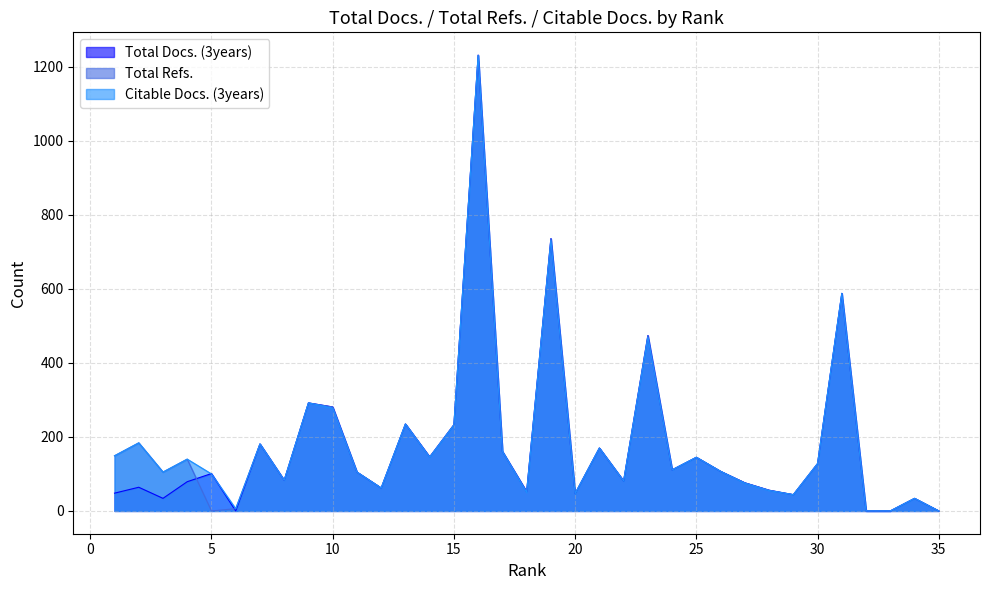

Which series has the largest total across all categories?

Citable Docs. (3years)